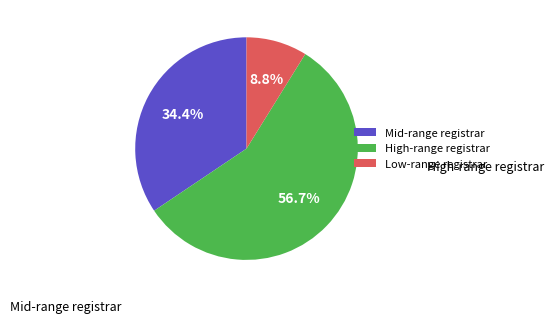

Which slice is the smallest?

Low-range registrar